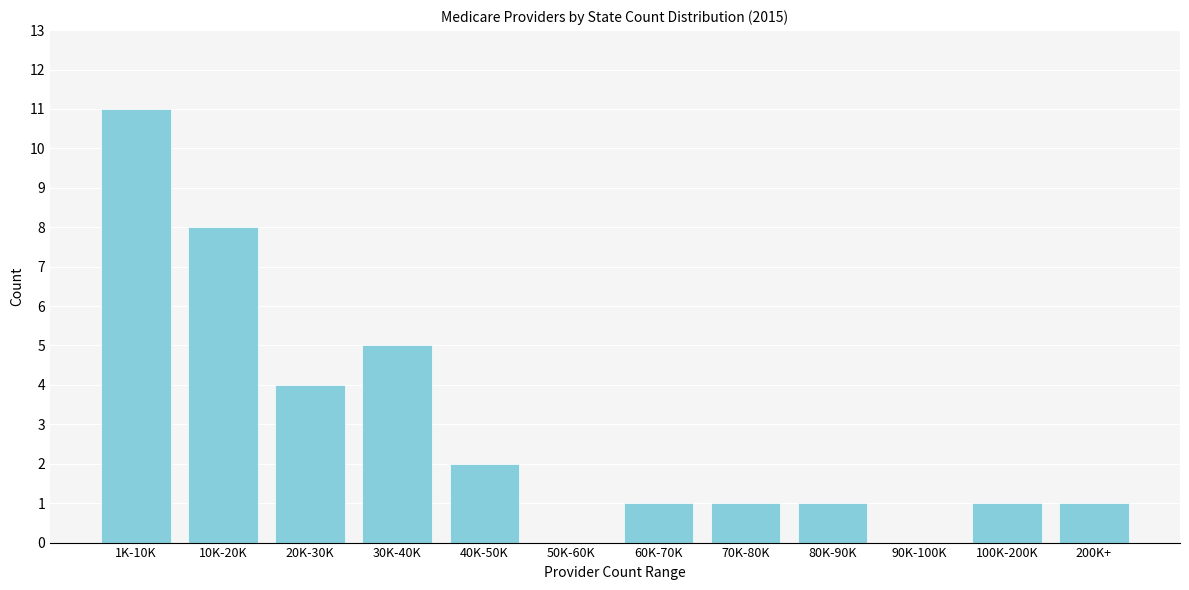

Reading left to right, transcribe all the data shown in this chart.

1K-10K=11	10K-20K=8	20K-30K=4	30K-40K=5	40K-50K=2	50K-60K=0	60K-70K=1	70K-80K=1	80K-90K=1	90K-100K=0	100K-200K=1	200K+=1